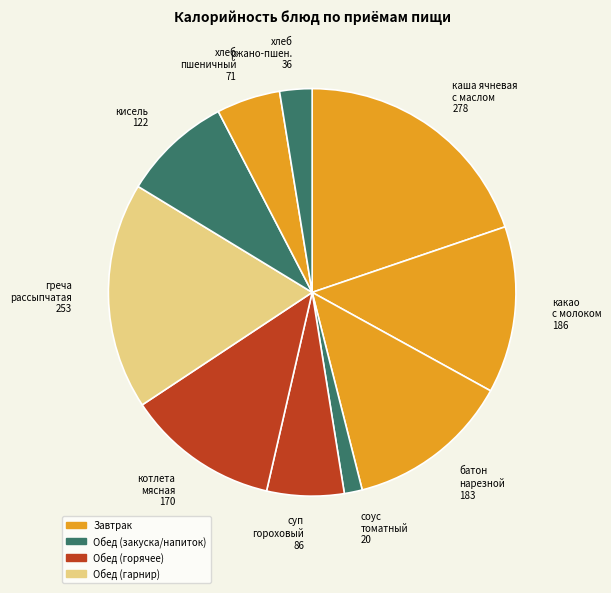

Is it true that каша ячневая с маслом 278 is 20% of the pie?

True